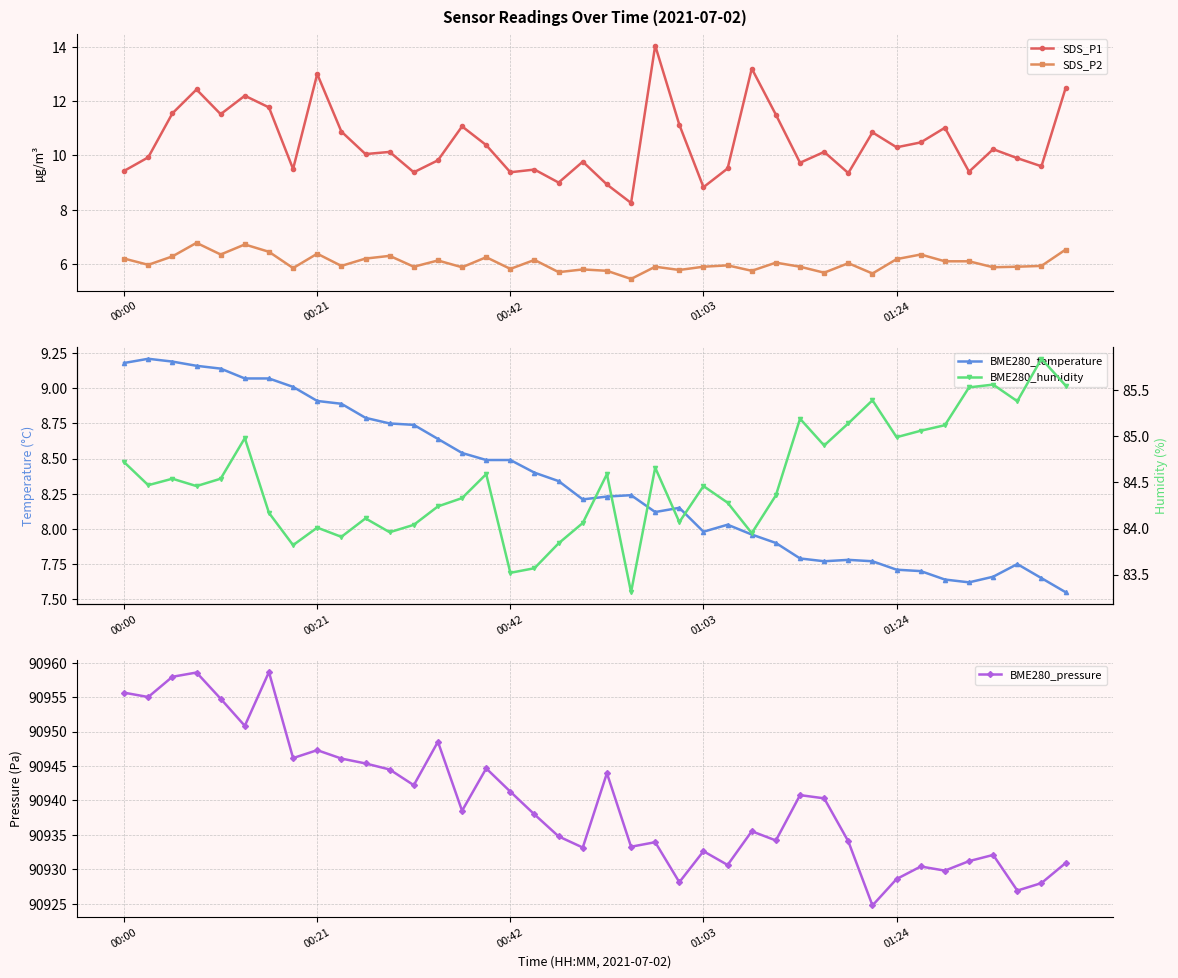

Is this an area chart (filled region under the line)?

No